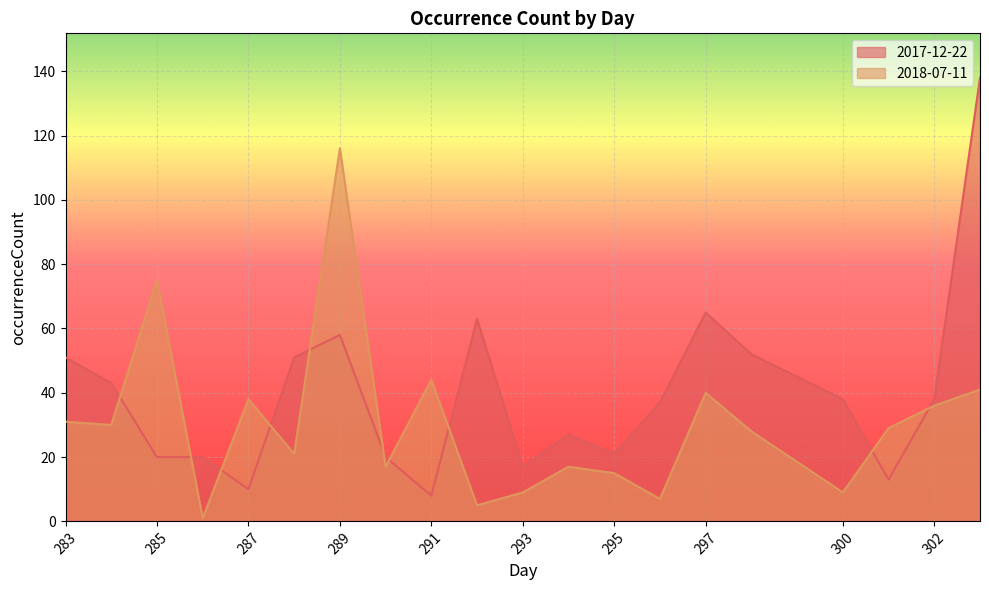

At which category is the sum across all series the highest?

303